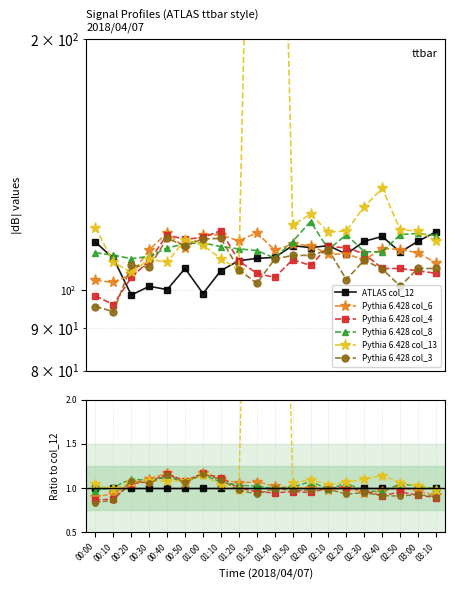

At which label is Pythia 6.428 col_4 closest to 1?

01:20